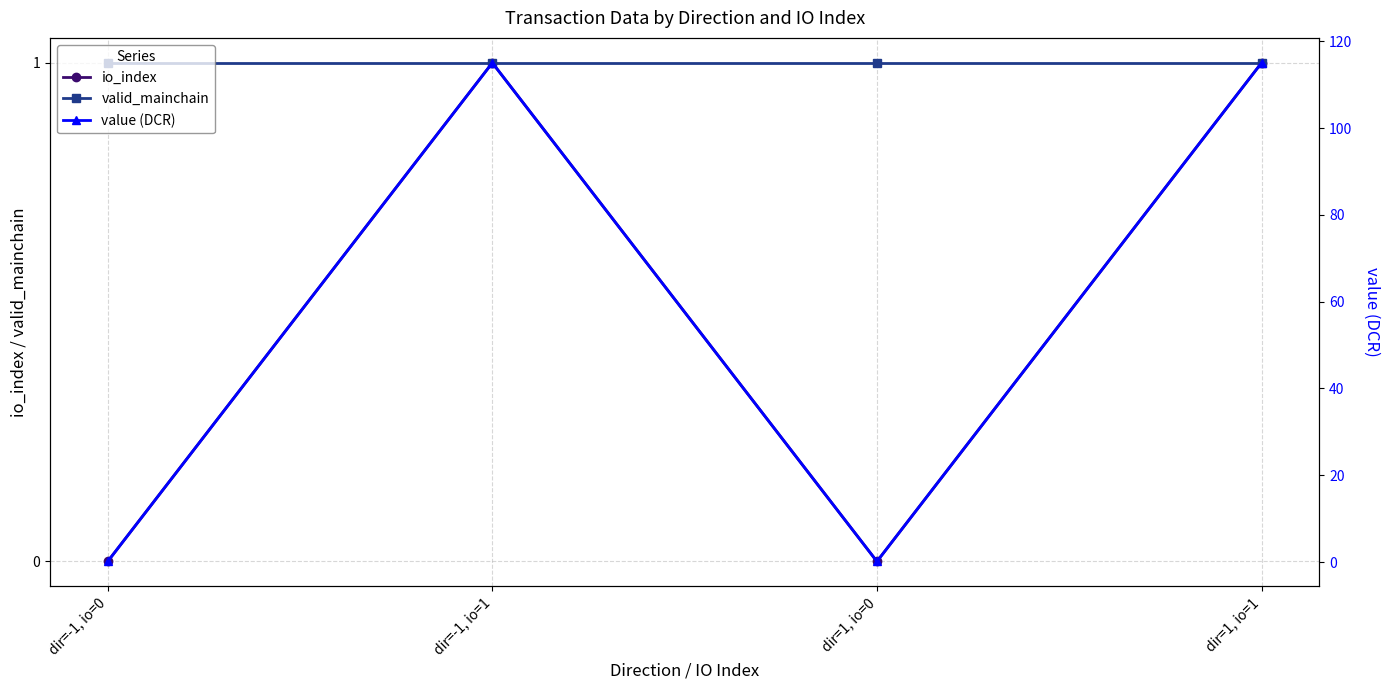

True or false: valid_mainchain has a value of 0.2 at dir=1, io=0.

False